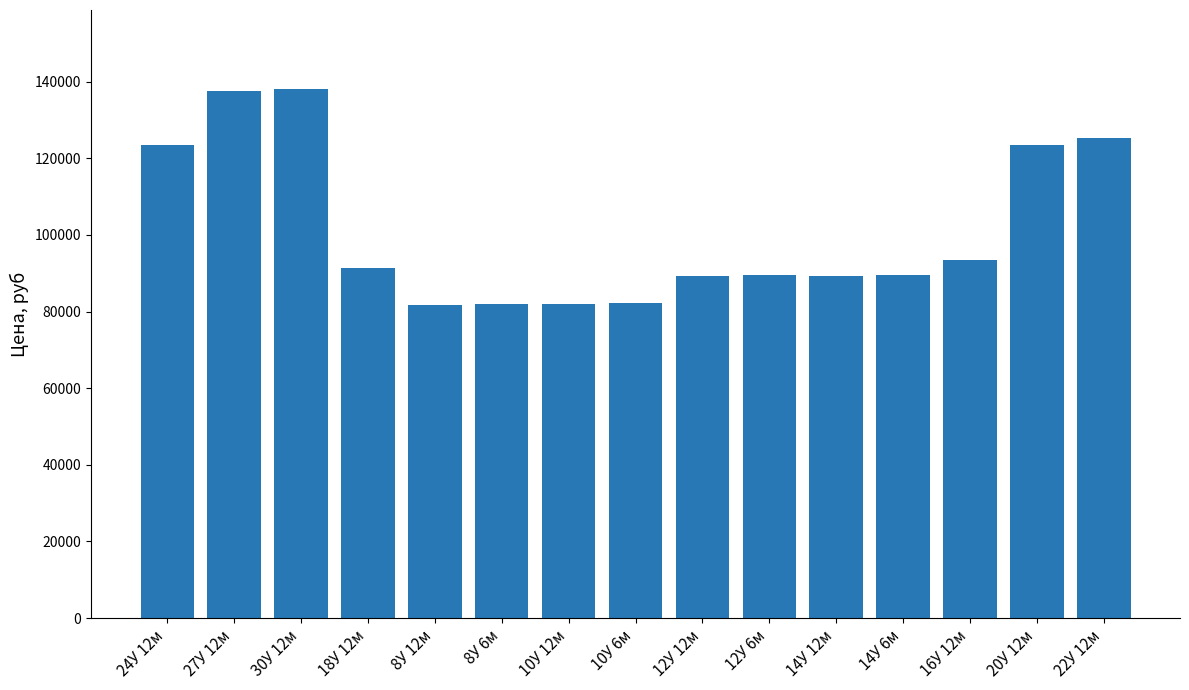

What is the label of the 9th bar from the left?

12У 12м